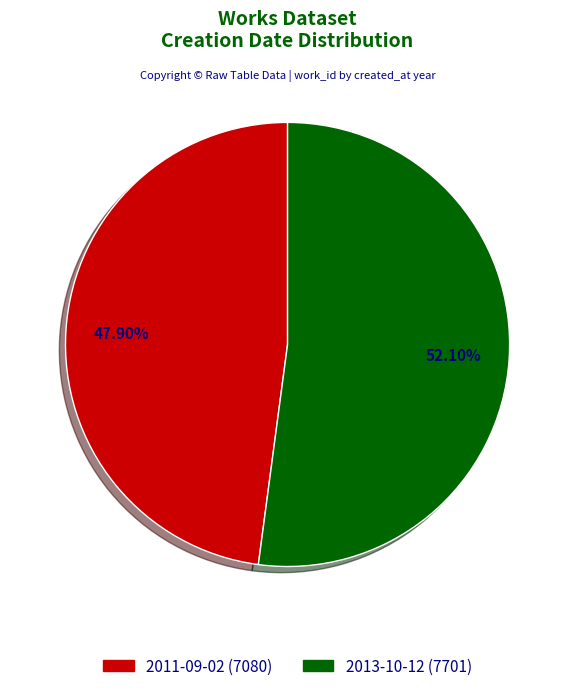

What is the majority slice?

2013-10-12